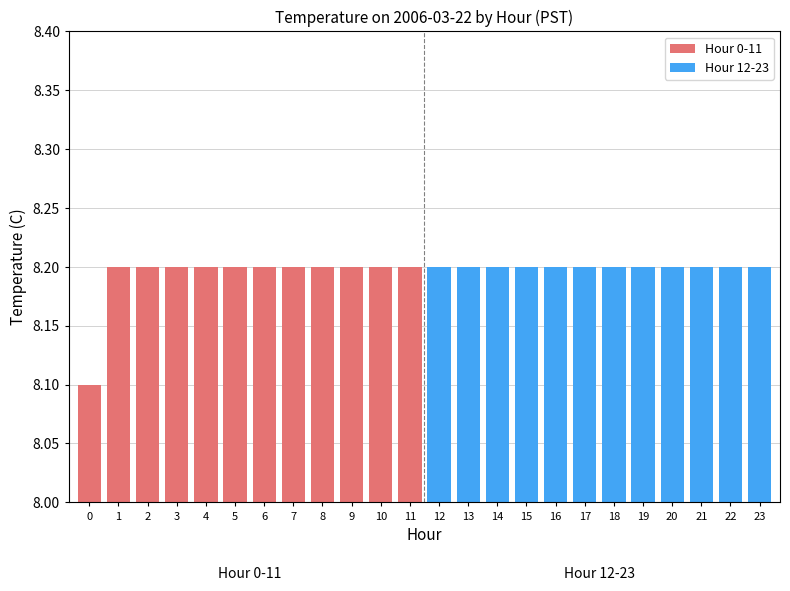

What is the sum of the values at 4 and 15?

16.4